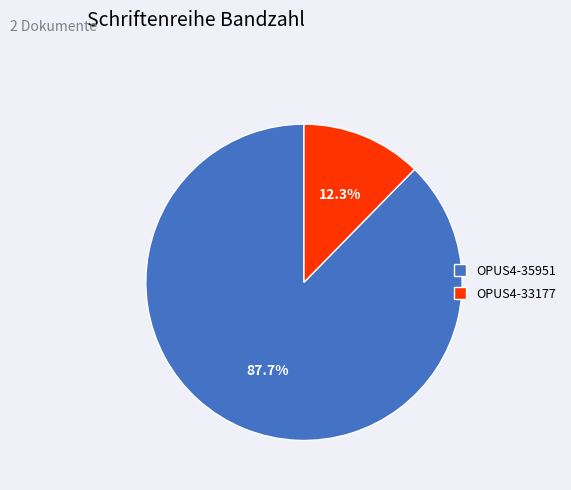

Approximately how many times larger is the value at OPUS4-33177 compared to OPUS4-35951?

0.1